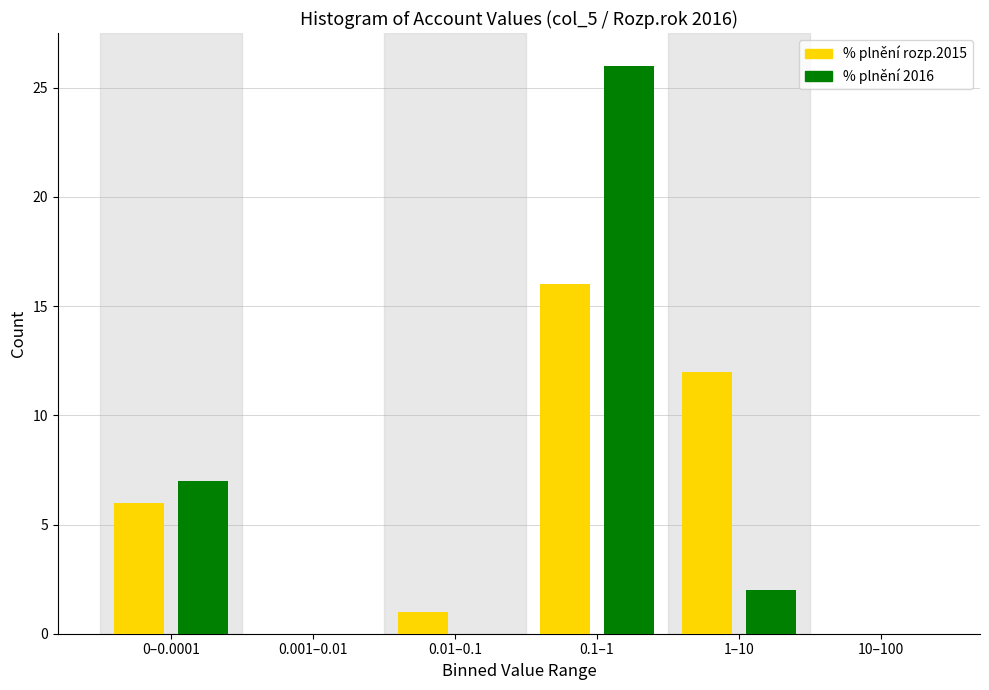

Reading left to right, list all the values displayed in this chart.

% plnění rozp.2015: 0–0.0001=6	0.001–0.01=0	0.01–0.1=1	0.1–1=16	1–10=12	10–100=0
% plnění 2016: 0–0.0001=7	0.001–0.01=0	0.01–0.1=0	0.1–1=26	1–10=2	10–100=0